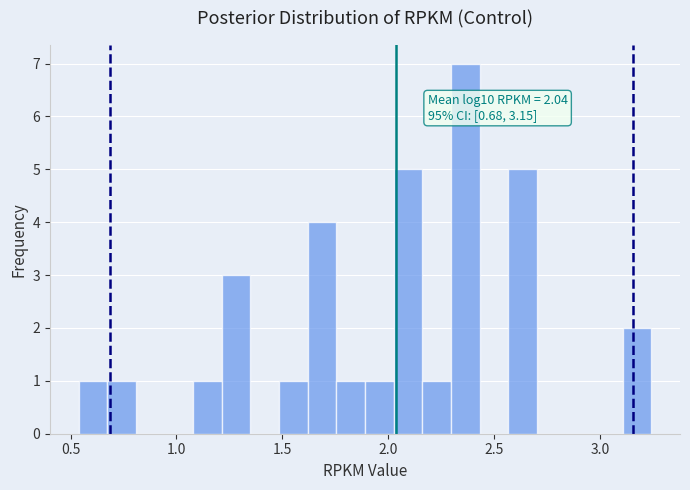

Around what value on the x-axis is the tallest bar? Give the approximate position of its centre, as read against the axis.

2.35